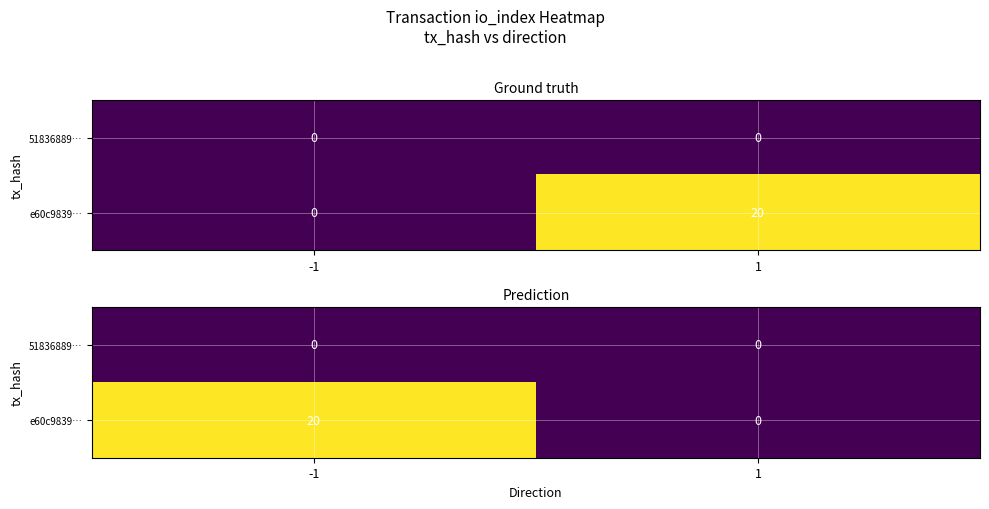

At which category is the sum across all series the highest?

-1